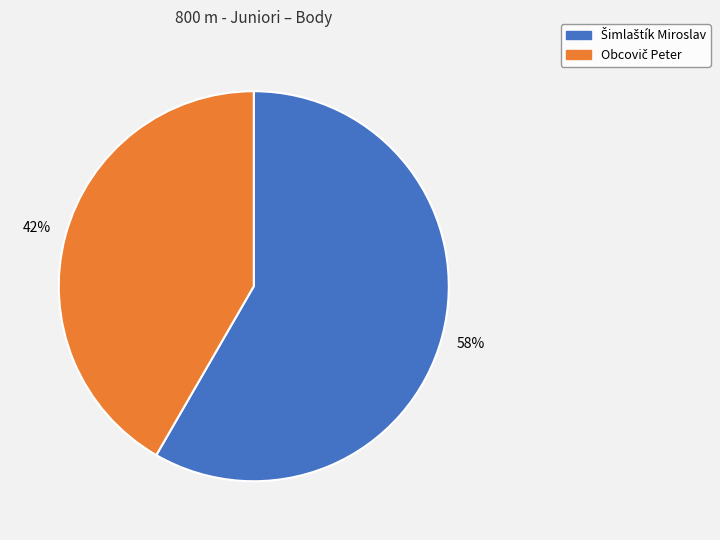

To the nearest percent, what is the average slice percentage?

50%